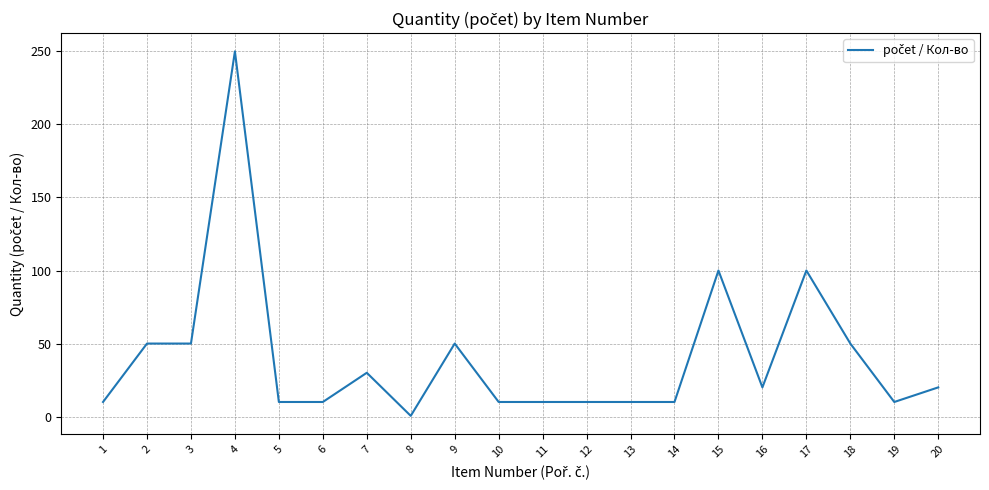

Reading left to right, list all the values displayed in this chart.

10.0	50.0	50.0	250.0	10.0	10.0	30.0	0.5	50.0	10.0	10.0	10.0	10.0	10.0	100.0	20.0	100.0	50.0	10.0	20.0